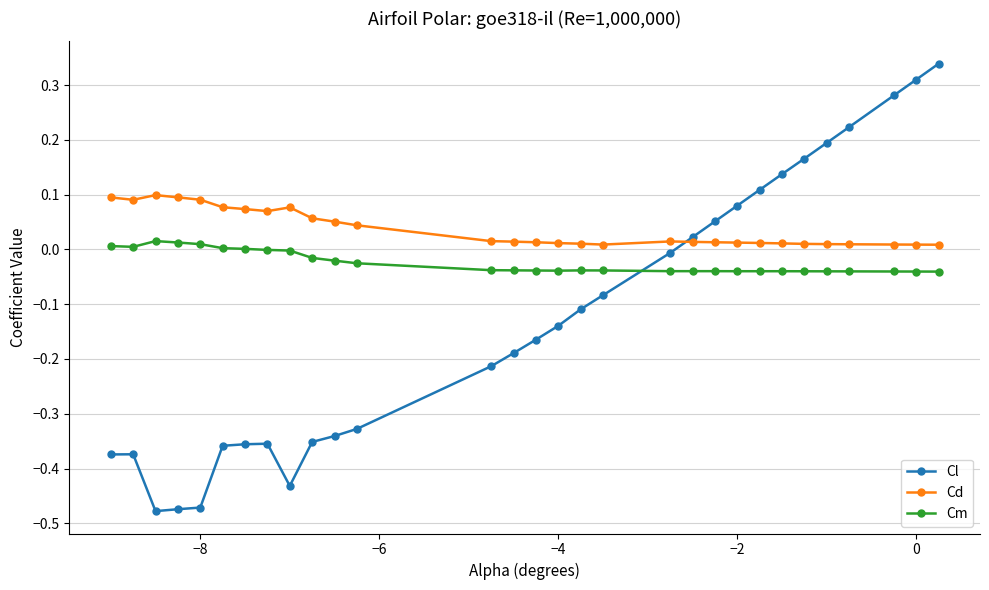

Which series has the largest range (max minus min)?

Cl